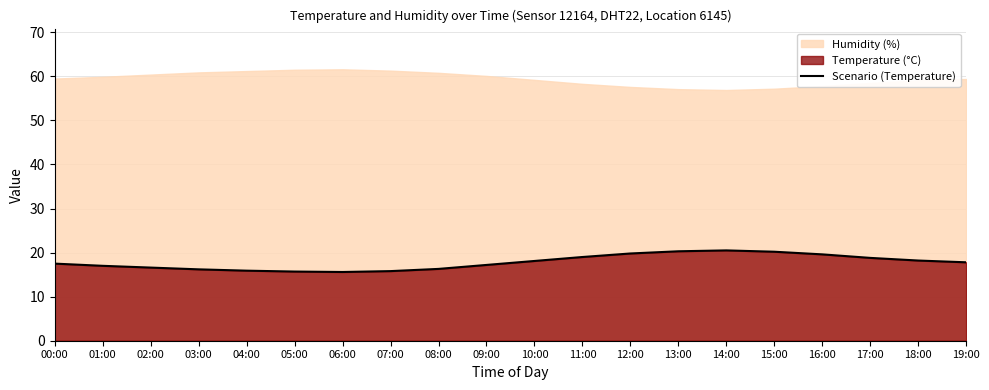

How many points are lower than both their immediate neighbors (excluding endpoints)?

1